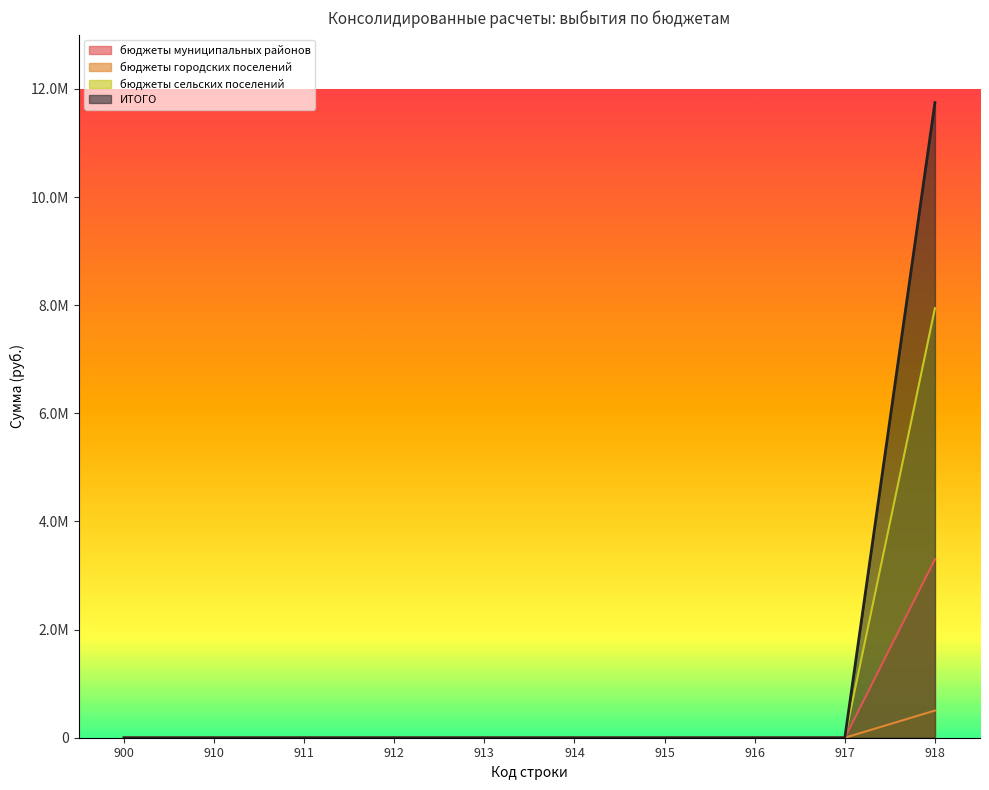

Reading right to left, transcribe all the data shown in this chart.

бюджеты муниципальных районов: 918=7944096.2	917=0.0	916=0.0	915=0.0	914=0.0	913=0.0	912=0.0	911=0.0	910=0.0	900=0.0
бюджеты городских поселений: 918=3300041.5	917=0.0	916=0.0	915=0.0	914=0.0	913=0.0	912=0.0	911=0.0	910=0.0	900=0.0
бюджеты сельских поселений: 918=502310.8	917=0.0	916=0.0	915=0.0	914=0.0	913=0.0	912=0.0	911=0.0	910=0.0	900=0.0
ИТОГО: 918=11746448.5	917=0.0	916=0.0	915=0.0	914=0.0	913=0.0	912=0.0	911=0.0	910=0.0	900=0.0